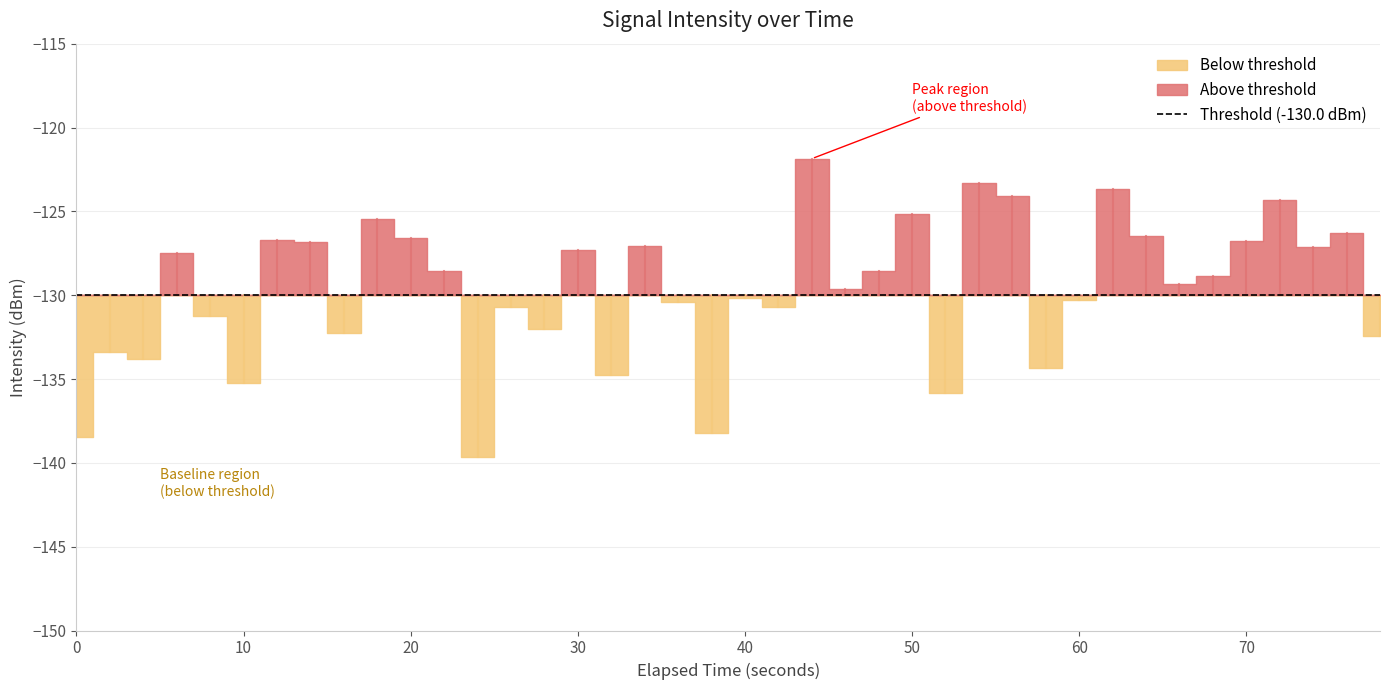

How many categories are shown in the chart?

40